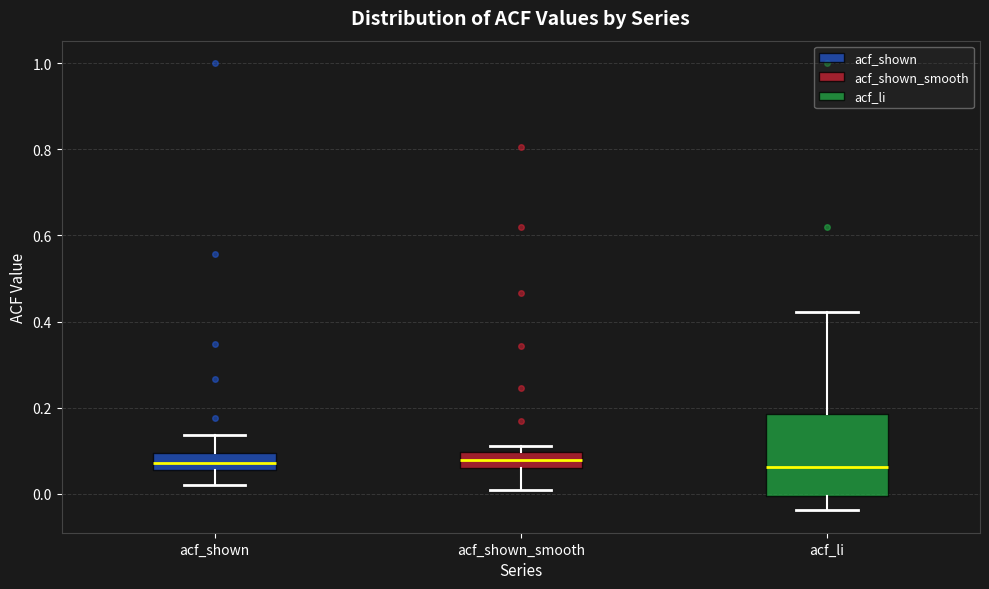

Reading left to right, read every box against the y-axis: the position of its median line, the range the box covers, and the ends of its whiskers. The values are not printed on the chart, so give them approximately, as read against the axis.

acf_shown: median 0.08, box 0.06 to 0.10, whiskers 0.02 to 0.14
acf_shown_smooth: median 0.08, box 0.06 to 0.10, whiskers 0.00 to 0.12
acf_li: median 0.06, box 0.00 to 0.18, whiskers -0.04 to 0.42